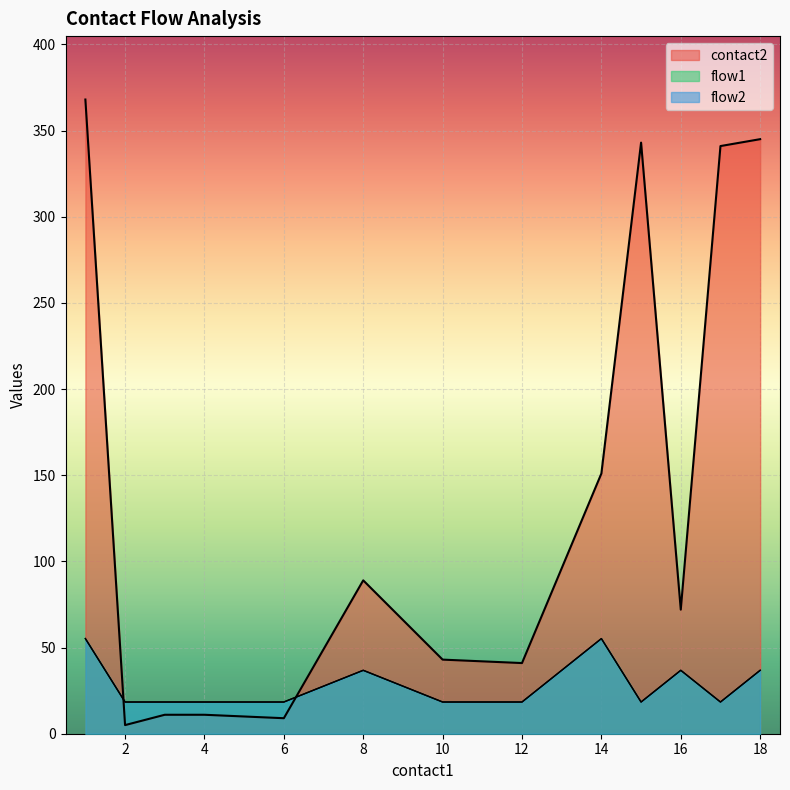

Which series has the largest total across all categories?

contact2